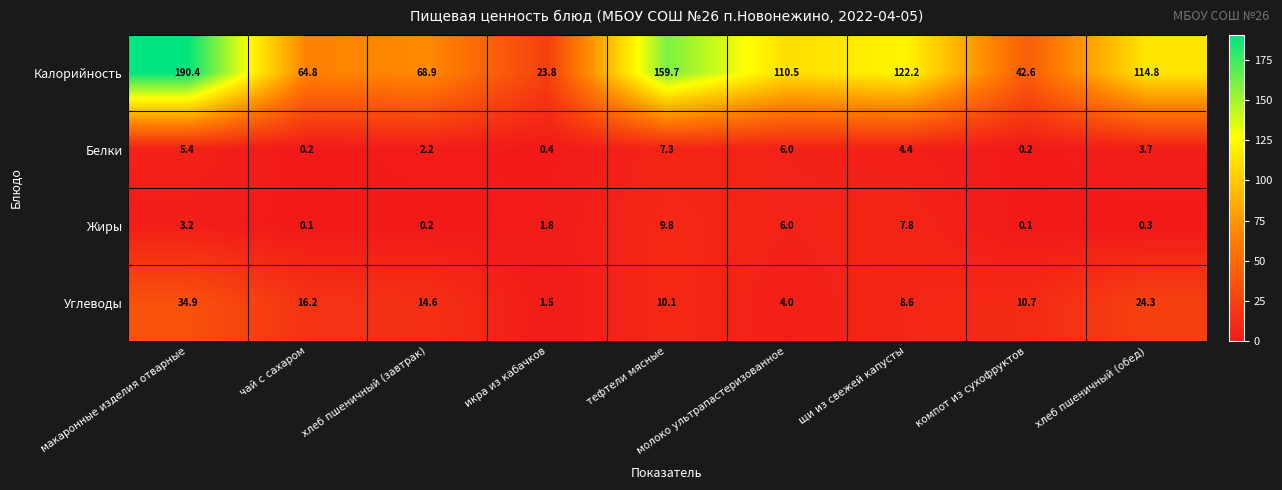

List the series in order of their peak value, lowest first.

Белки, Жиры, Углеводы, Калорийность